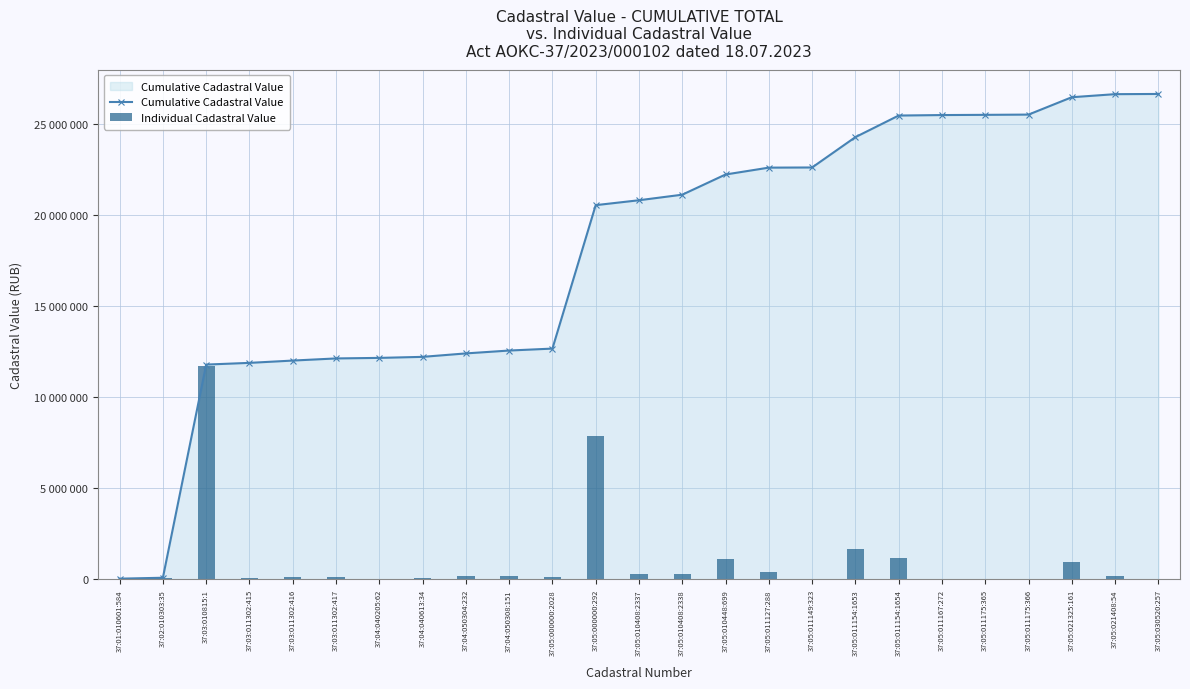

Are the bars grouped side by side (vs. stacked)?

Yes